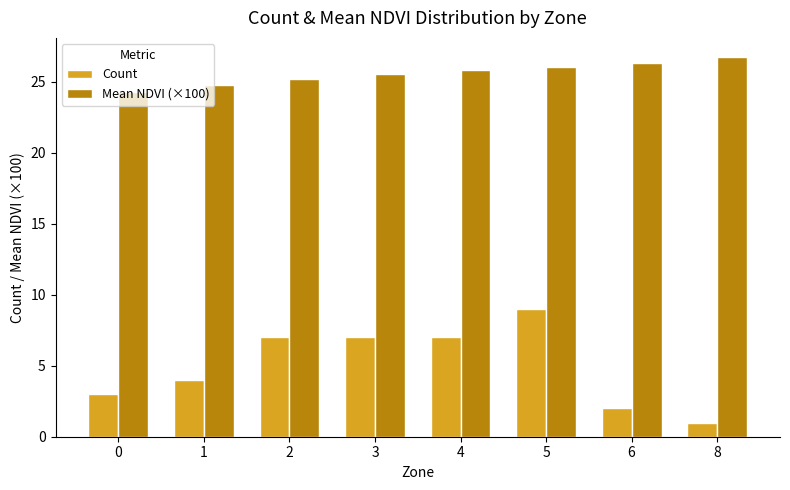

Which label corresponds to the smallest value in the chart?

8